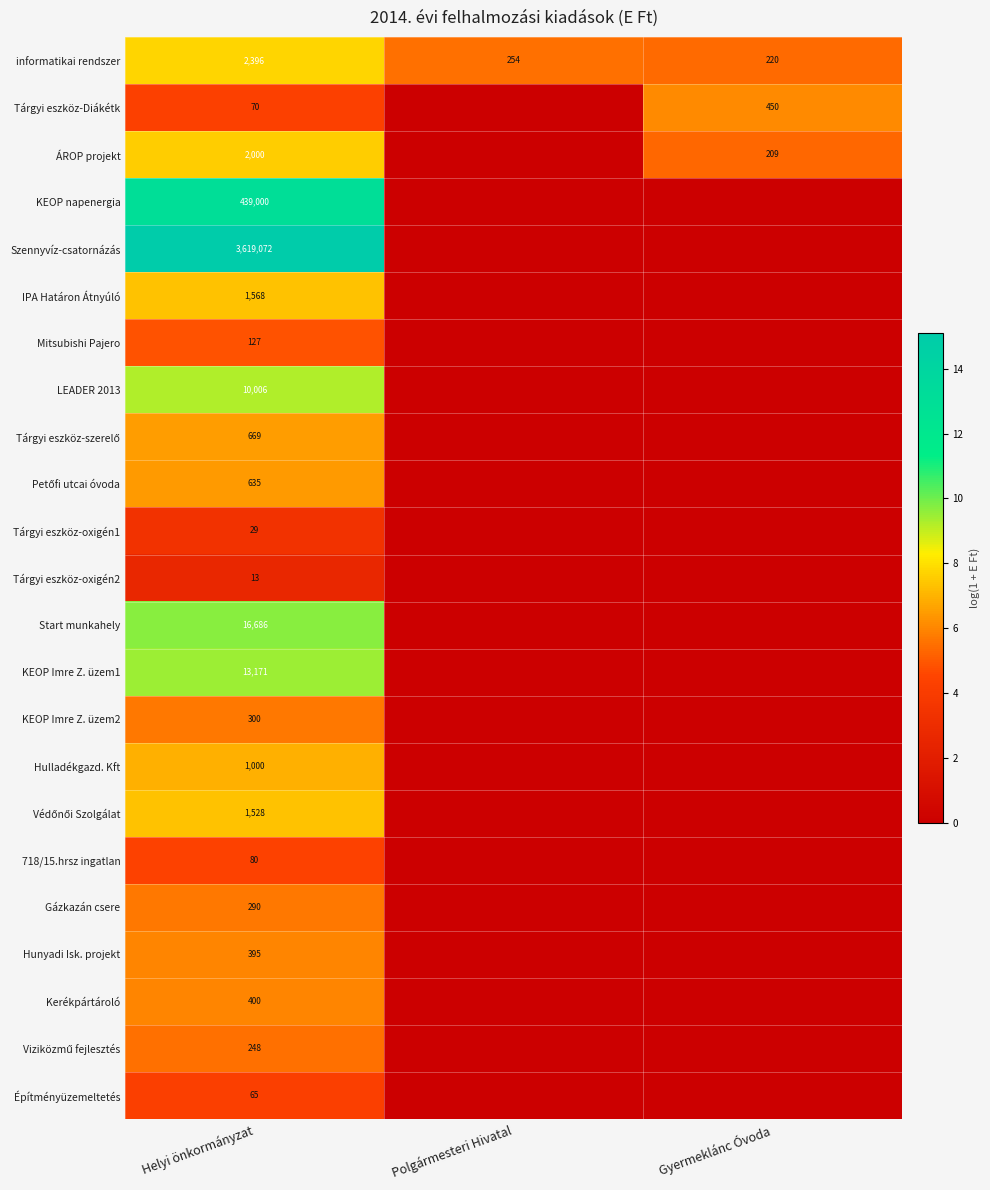

Is it true that Hulladékgazd. Kft equals 410 at Helyi önkormányzat?

False